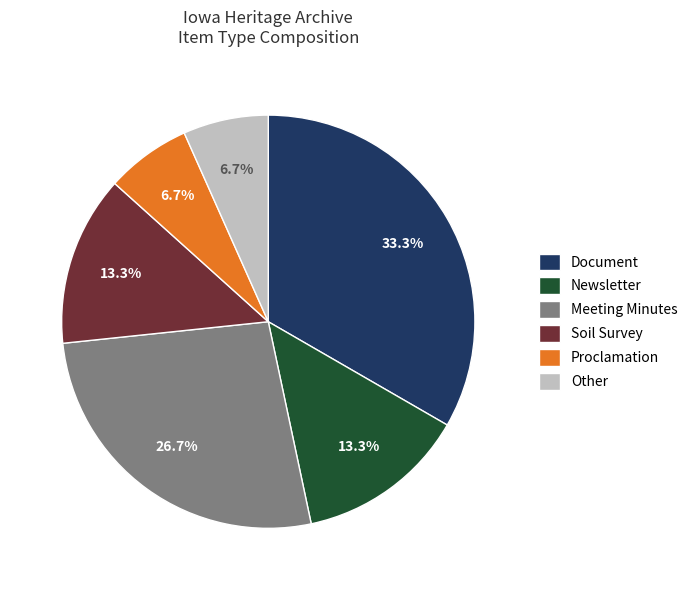

What is the largest slice in the pie chart?

Document